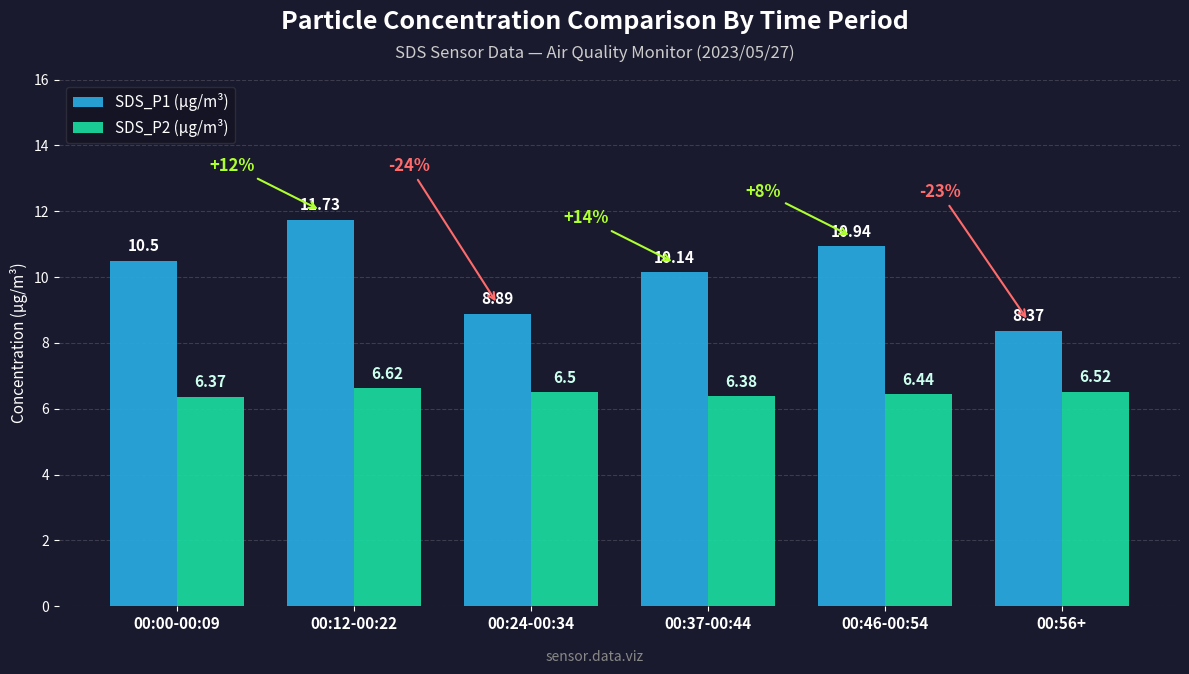

The value of SDS_P2 (µg/m³) at 00:24-00:34 is 6.5. True or false?

True